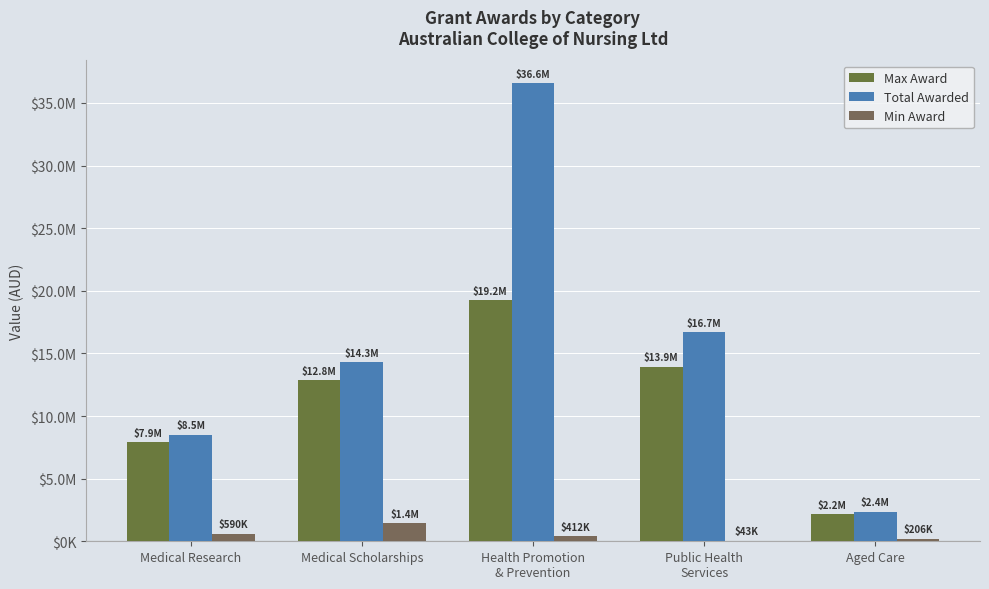

Is the value of Min Award at Medical Research greater than the value of Total Awarded at Medical Scholarships?

No